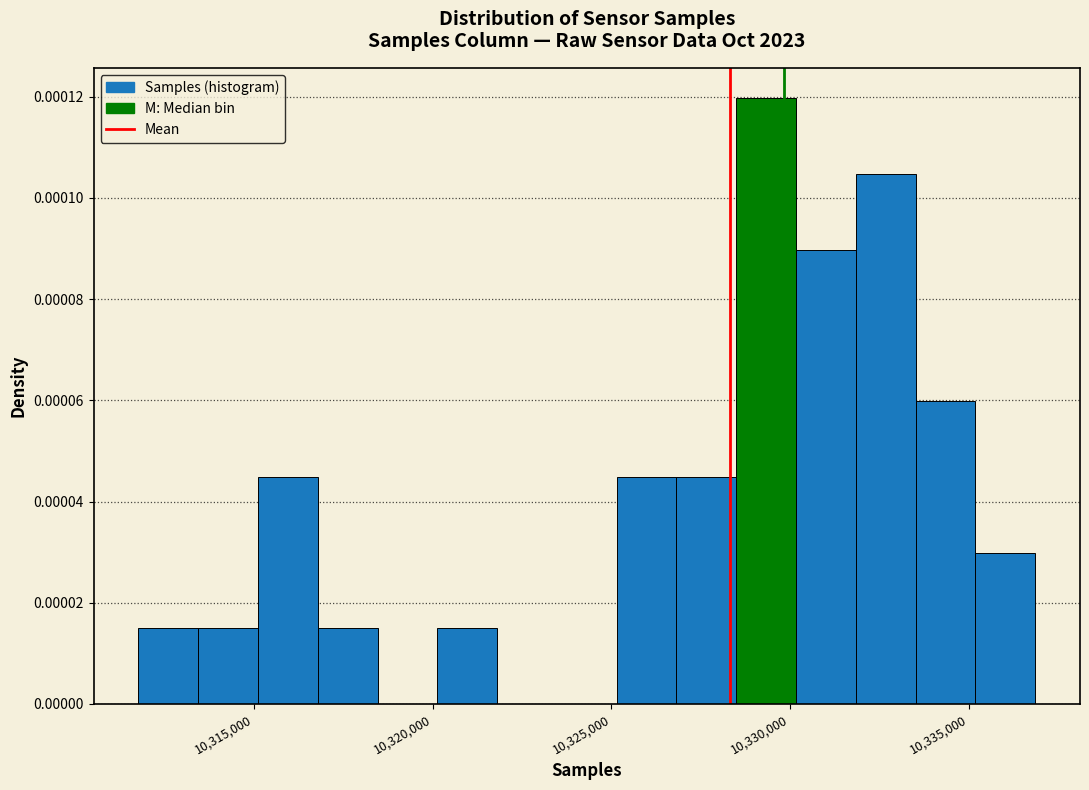

Read against the x-axis, roughly where is the centre of the tallest bar?

10329500